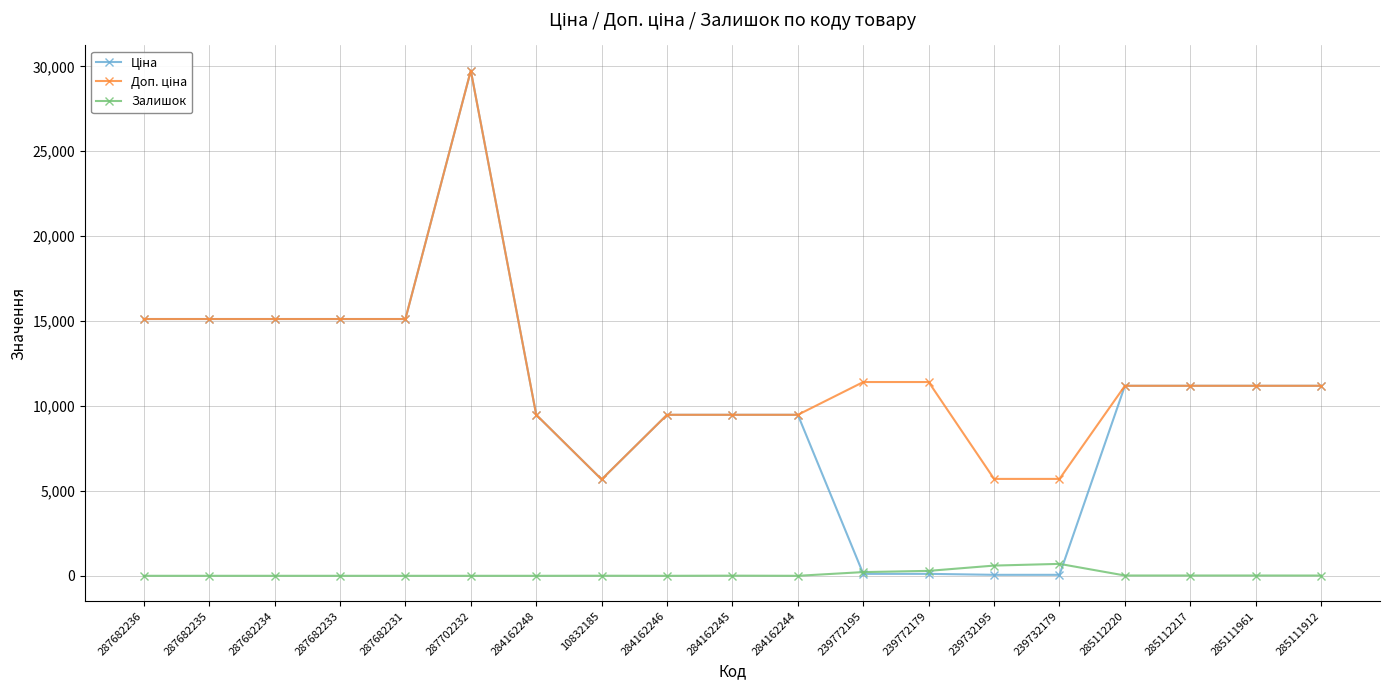

Is it true that Залишок equals 0.0 at 287682236?

True